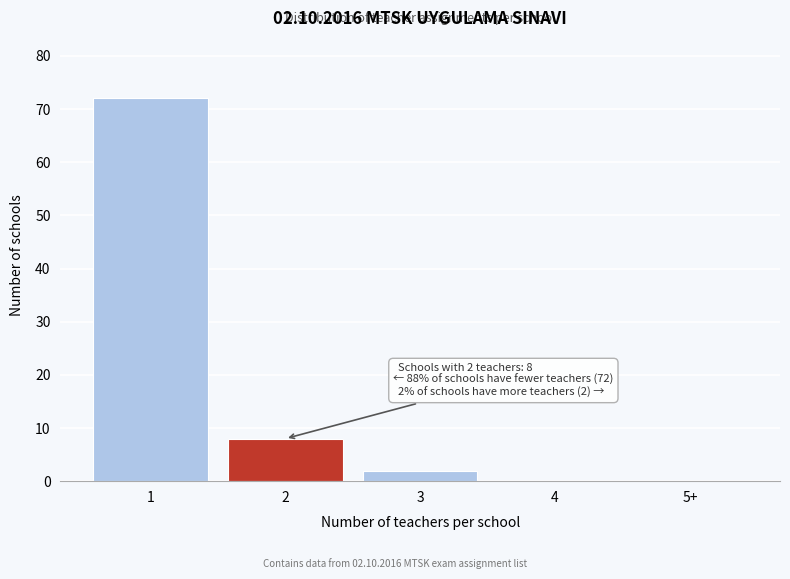

Reading left to right, extract all data points from this chart.

1=72	2=8	3=2	4=0	5+=0